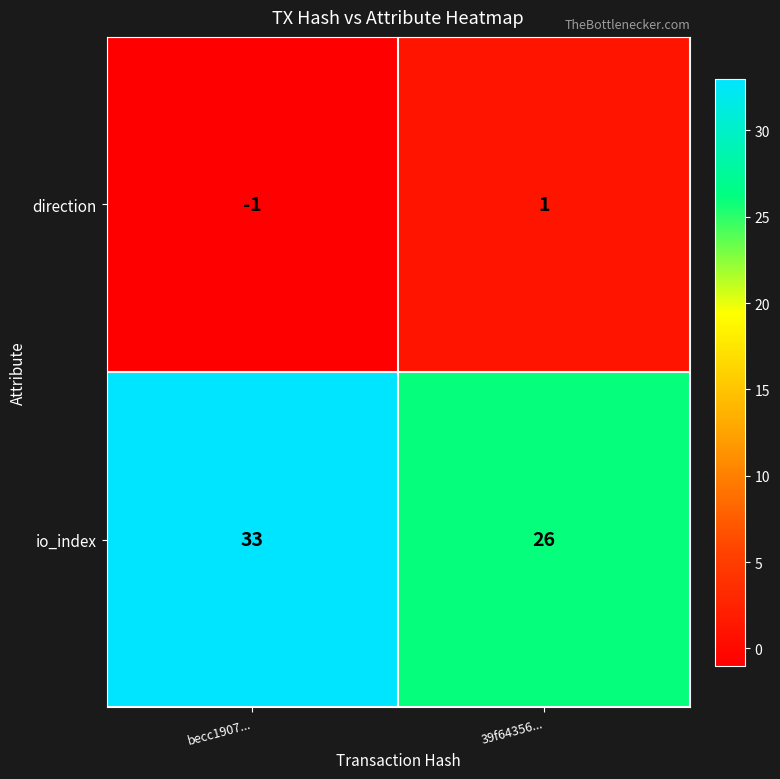

At which label is direction closest to 0?

becc1907...